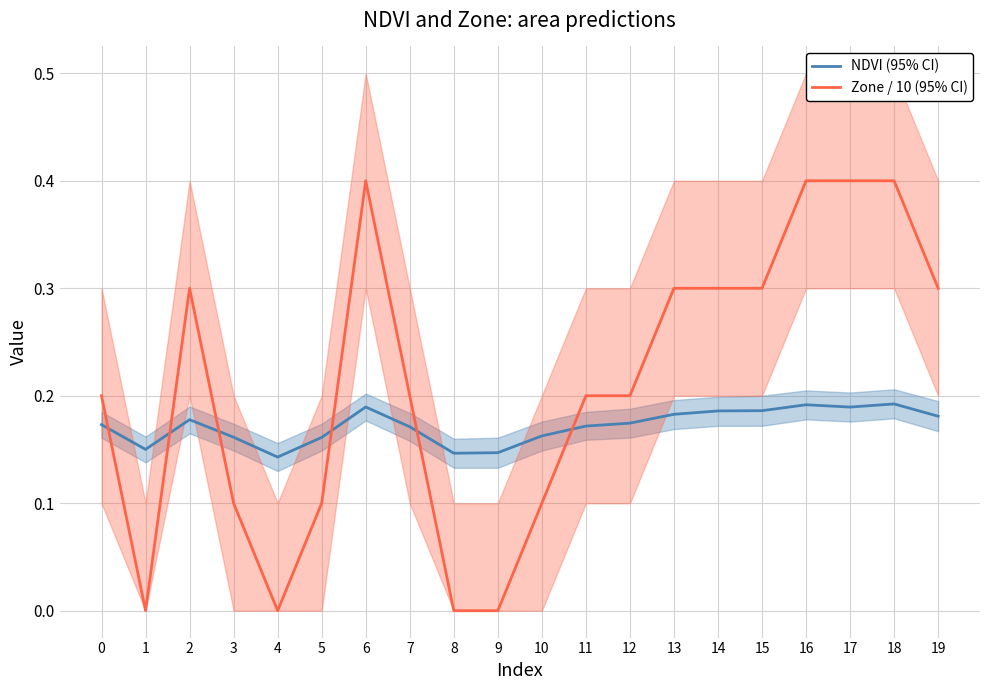

What is the difference between the maximum and minimum values in the Zone / 10 (95% CI) series?

0.4